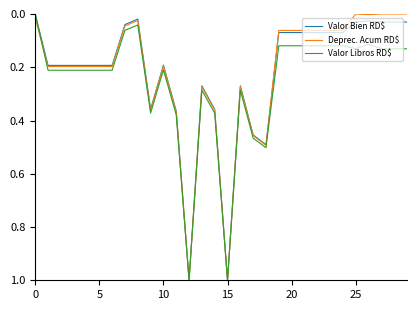

What is the highest value of the Valor Libros RD$ series?

1.0